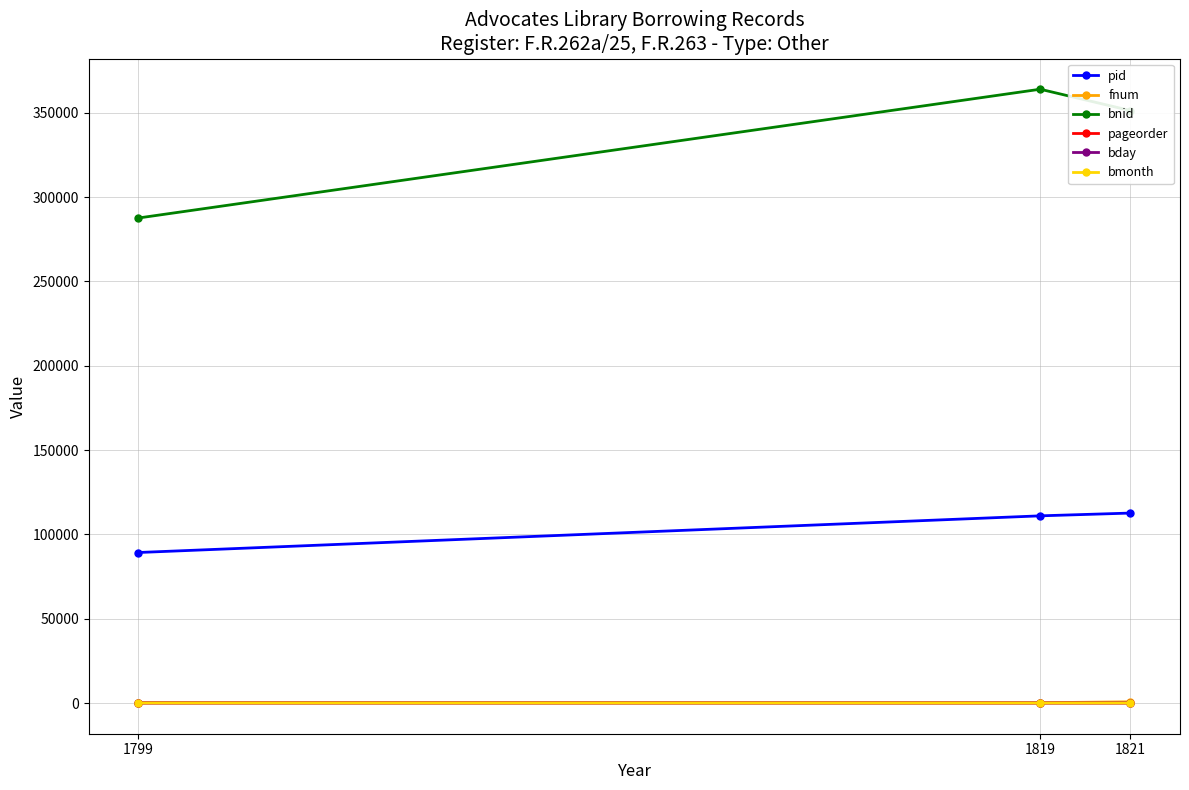

What is the difference between the second highest and minimum values in the pid series?

21741